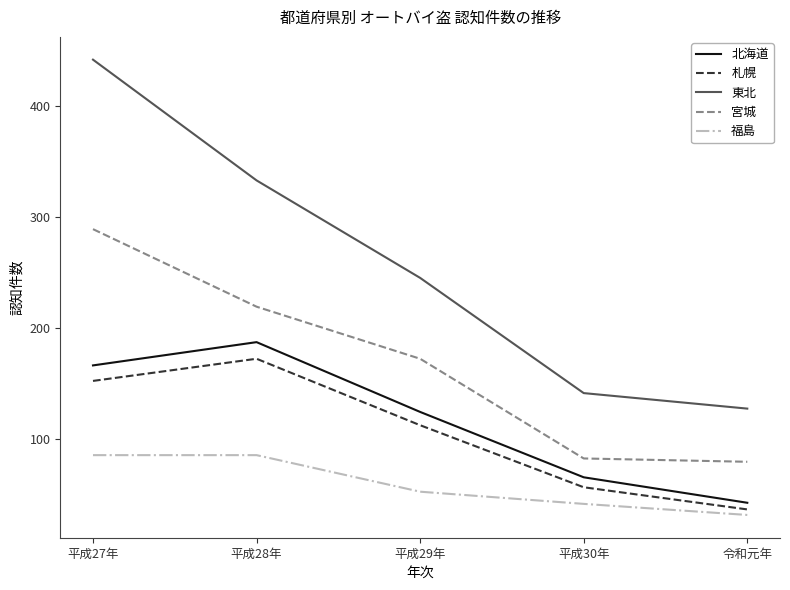

Reading left to right, extract all data points from this chart.

北海道: 166	187	124	65	42
札幌: 152	172	112	56	36
東北: 442	333	245	141	127
宮城: 289	219	172	82	79
福島: 85	85	52	41	31